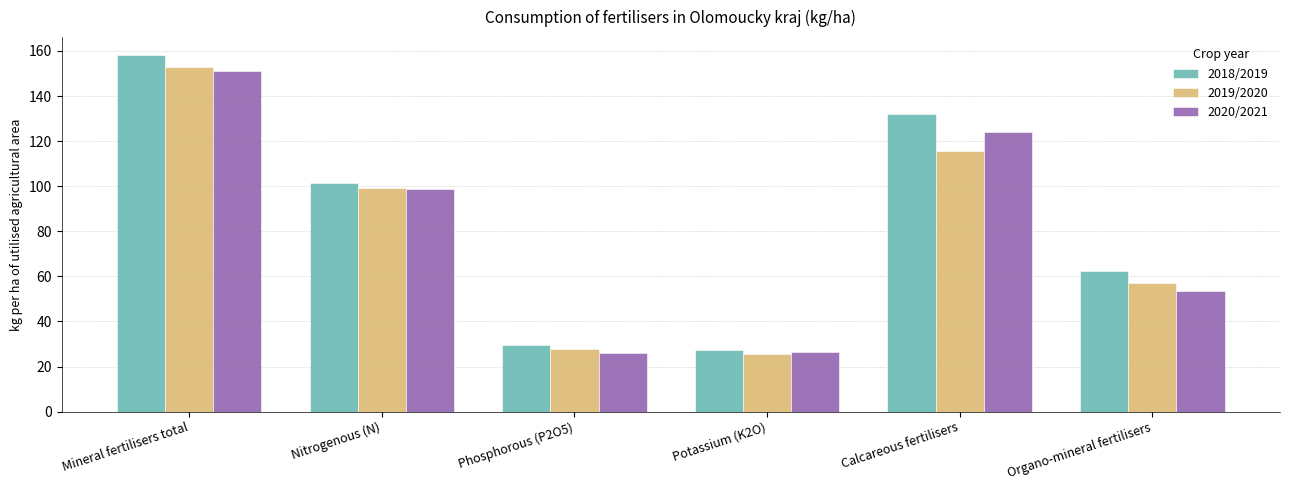

At which category is the sum across all series the highest?

Mineral fertilisers total